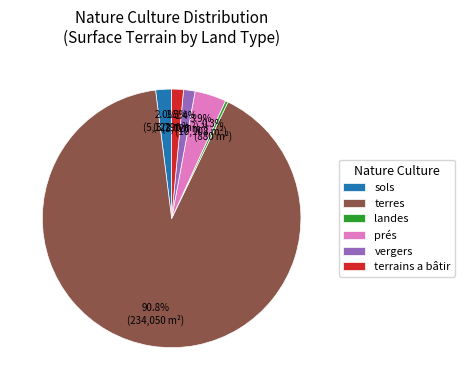

To the nearest percent, what is the average slice percentage?

17%